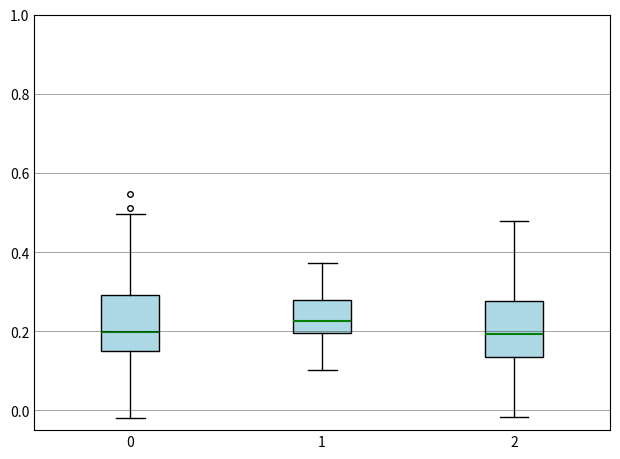

Reading left to right, read every box against the y-axis: the position of its median line, the range the box covers, and the ends of its whiskers. The values are not printed on the chart, so give them approximately, as read against the axis.

0: median 0.20, box 0.14 to 0.30, whiskers -0.02 to 0.50
1: median 0.22, box 0.20 to 0.28, whiskers 0.10 to 0.38
2: median 0.20, box 0.14 to 0.28, whiskers -0.02 to 0.48